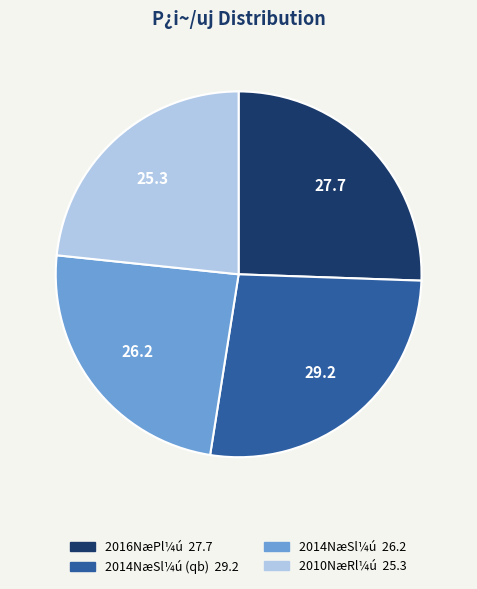

How many segments does this pie chart have?

4